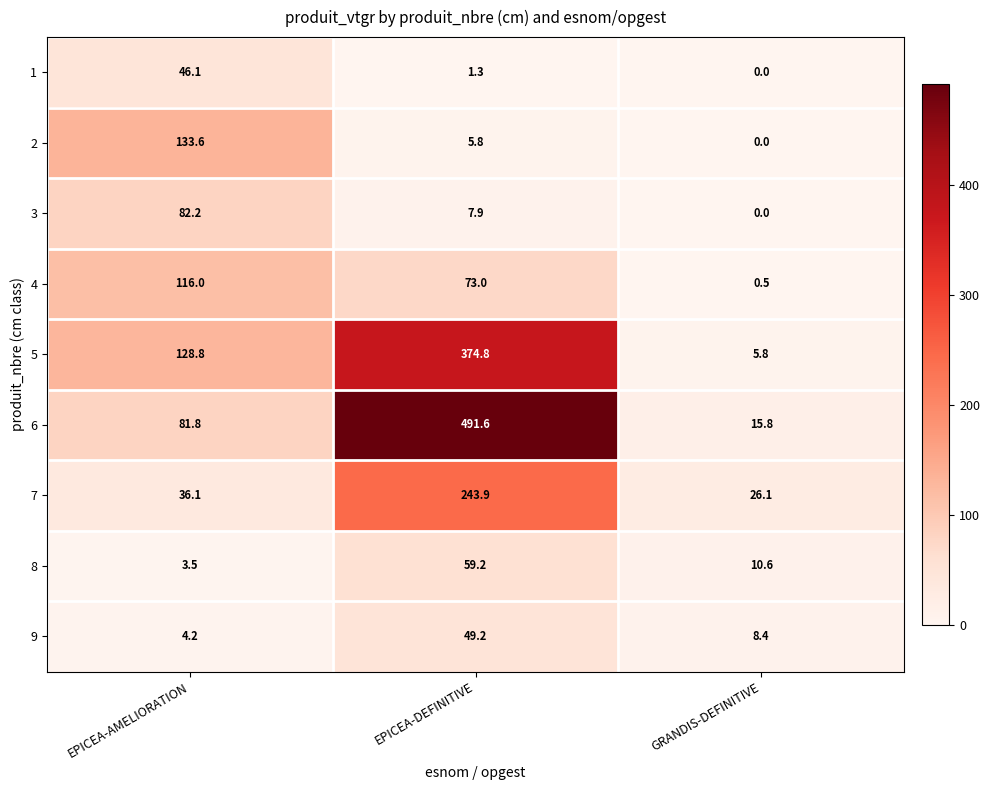

Rank the series by their maximum value, from highest to lowest.

6, 5, 7, 2, 4, 3, 8, 9, 1